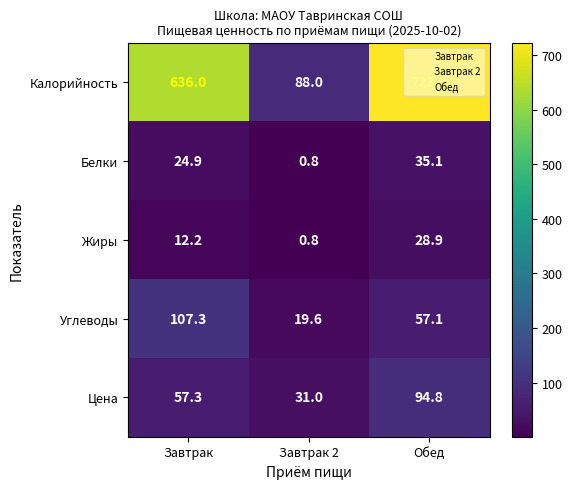

At which category does the chart reach its minimum across all series?

Завтрак 2